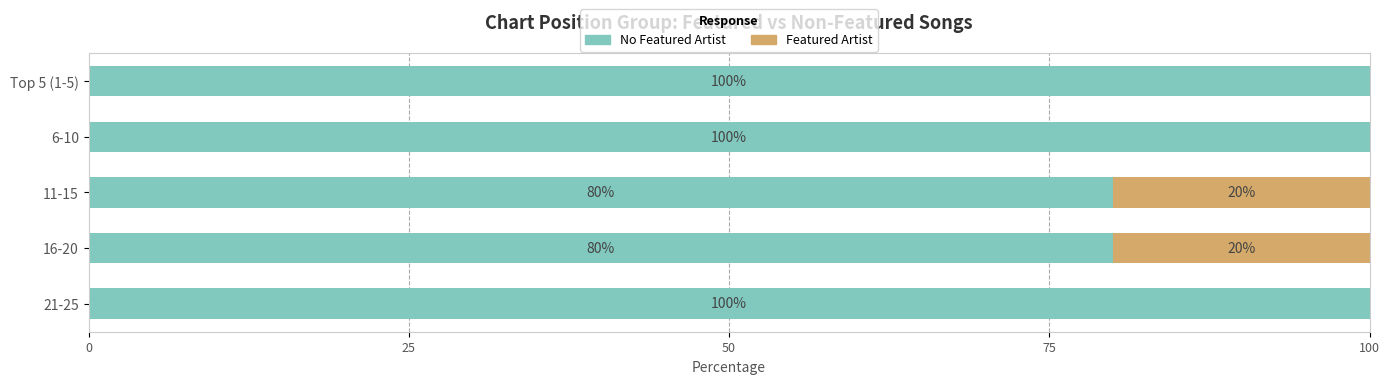

What is the total value across all series at 11-15?

100